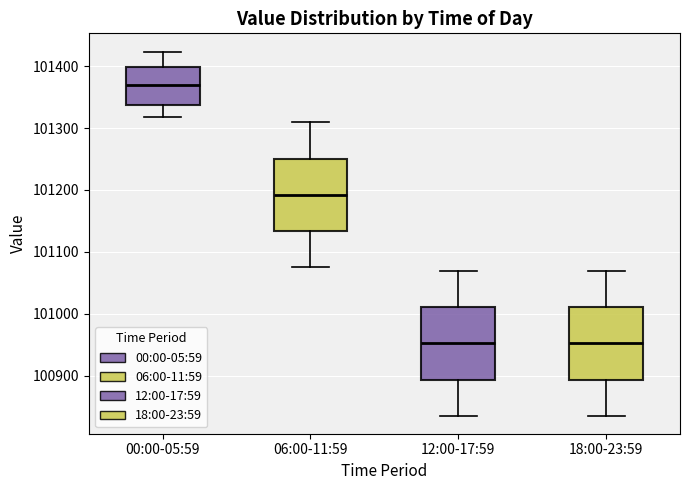

Reading left to right, read every box against the y-axis: the position of its median line, the range the box covers, and the ends of its whiskers. The values are not printed on the chart, so give them approximately, as read against the axis.

00:00-05:59: median 101370, box 101340 to 101400, whiskers 101320 to 101420
06:00-11:59: median 101190, box 101130 to 101250, whiskers 101080 to 101310
12:00-17:59: median 100950, box 100890 to 101010, whiskers 100840 to 101070
18:00-23:59: median 100950, box 100890 to 101010, whiskers 100840 to 101070